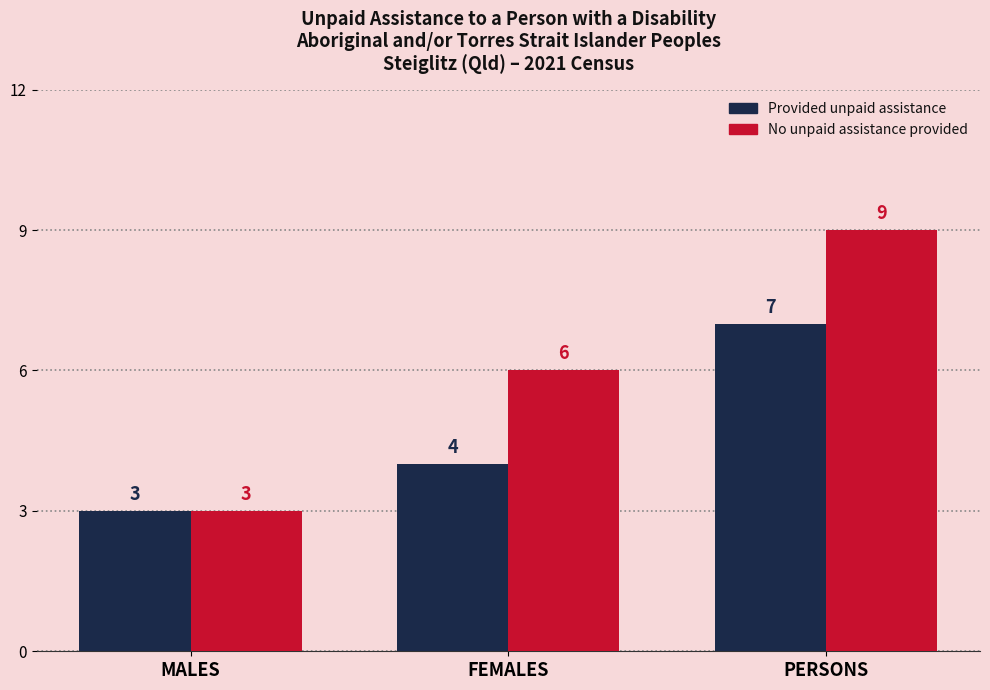

At how many categories does at least one series exceed 8?

1